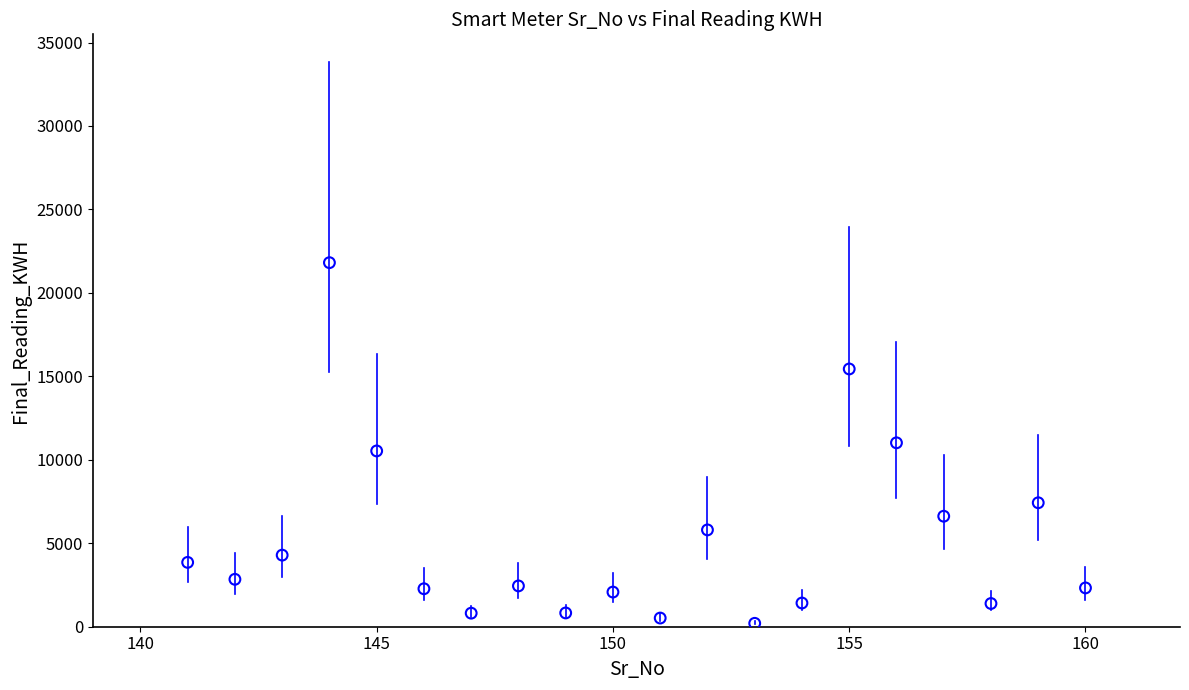

What is the range of Y values (max minus min)?

21608